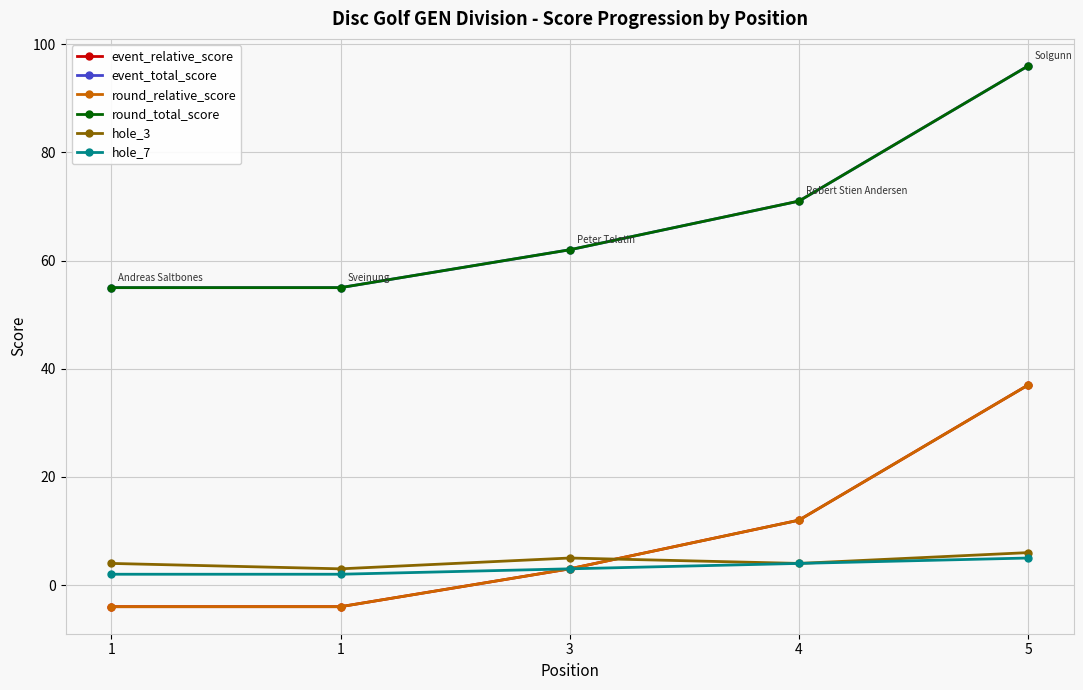

Which series has the largest total across all categories?

event_total_score